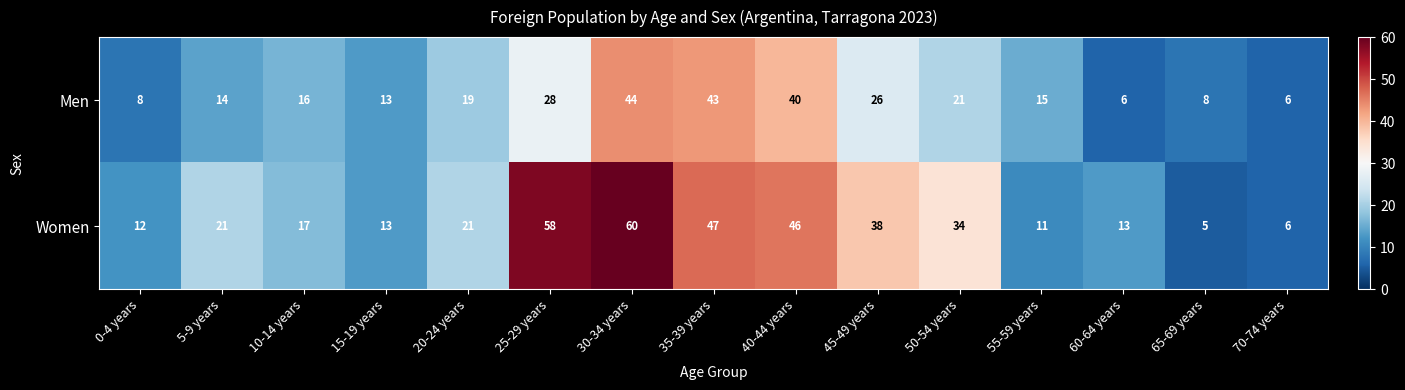

True or false: Men has a value of 15 at 55-59 years.

True